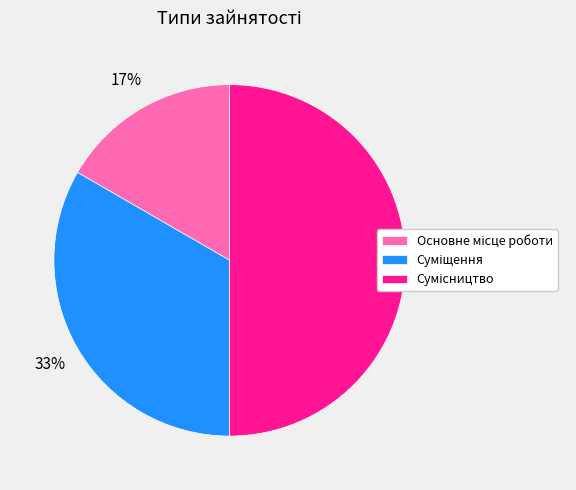

To the nearest percent, what is the difference between the largest and smallest slice percentages?

33%